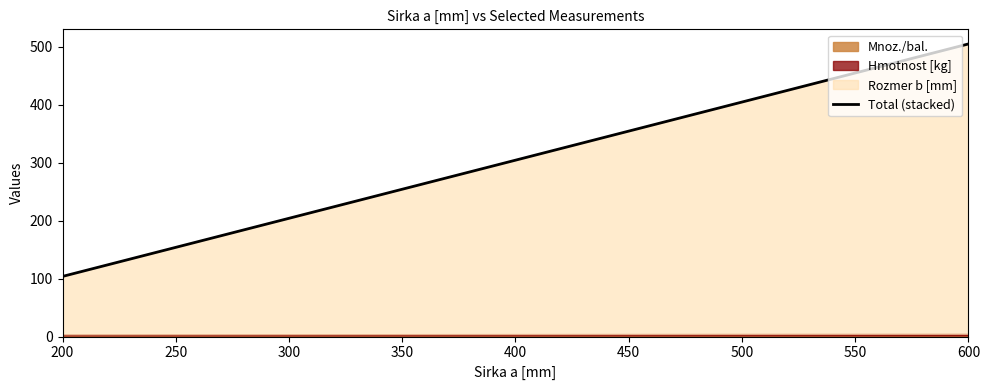

Does the chart display data point markers on the line(s)?

No